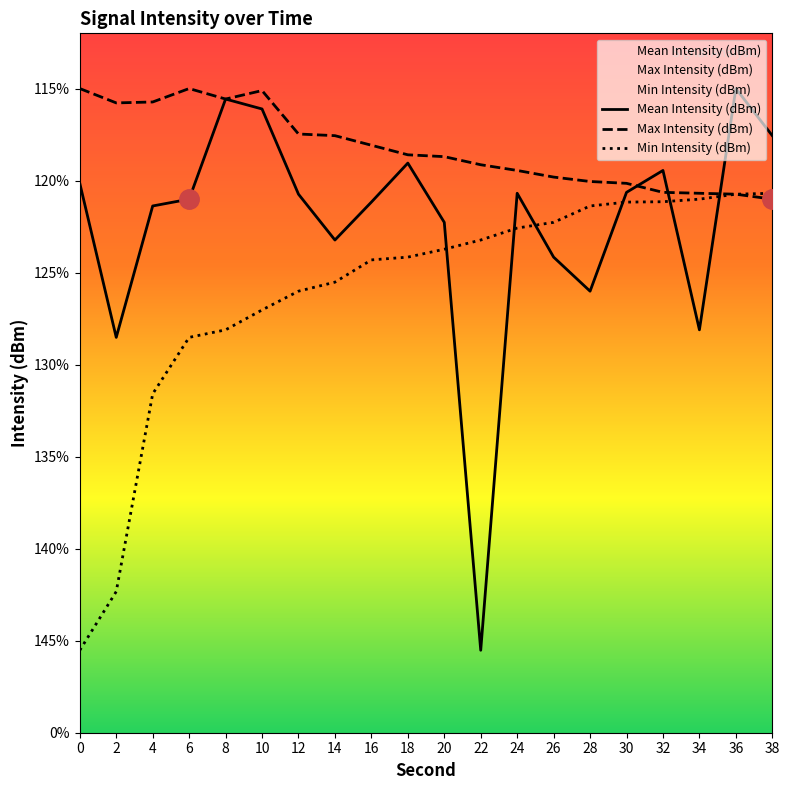

How many lines are shown in the chart?

3